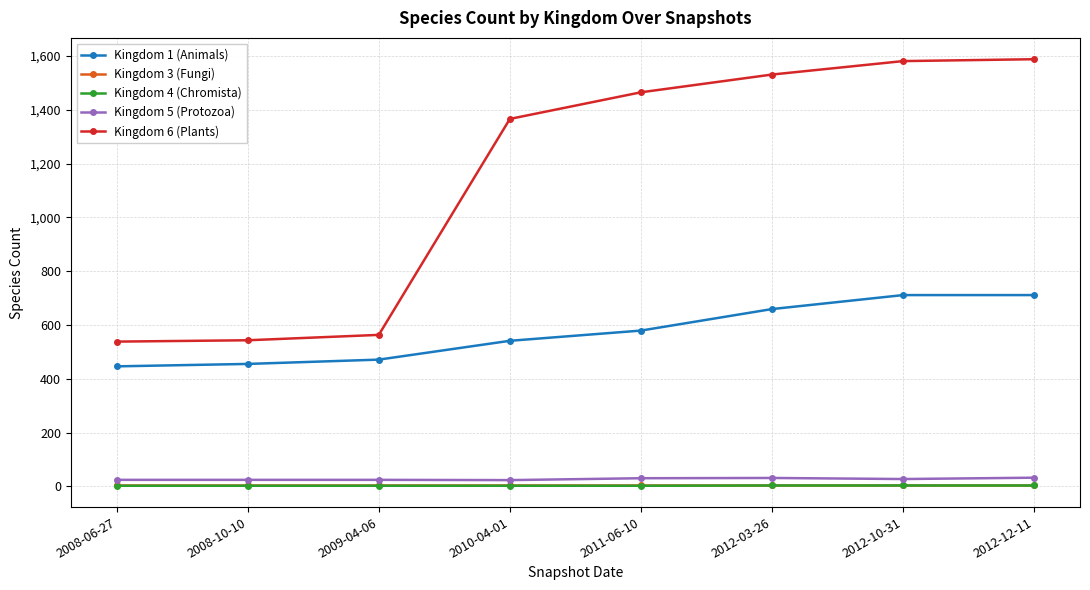

True or false: Kingdom 6 (Plants) and Kingdom 5 (Protozoa) intersect in this chart.

False